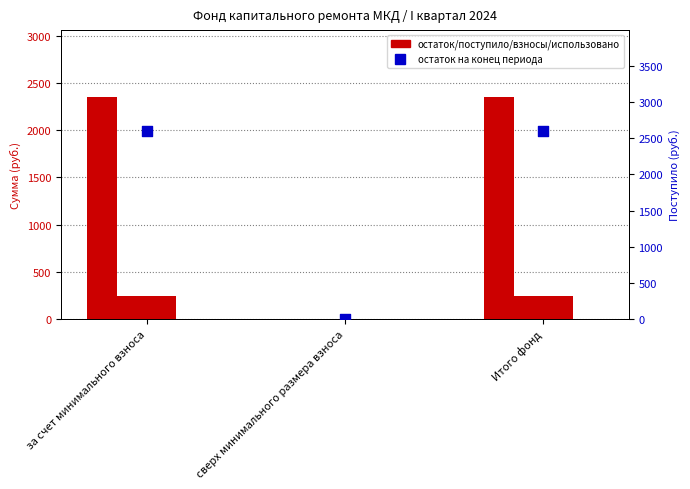

Which series contains the highest Y value?

Остаток на конец периода